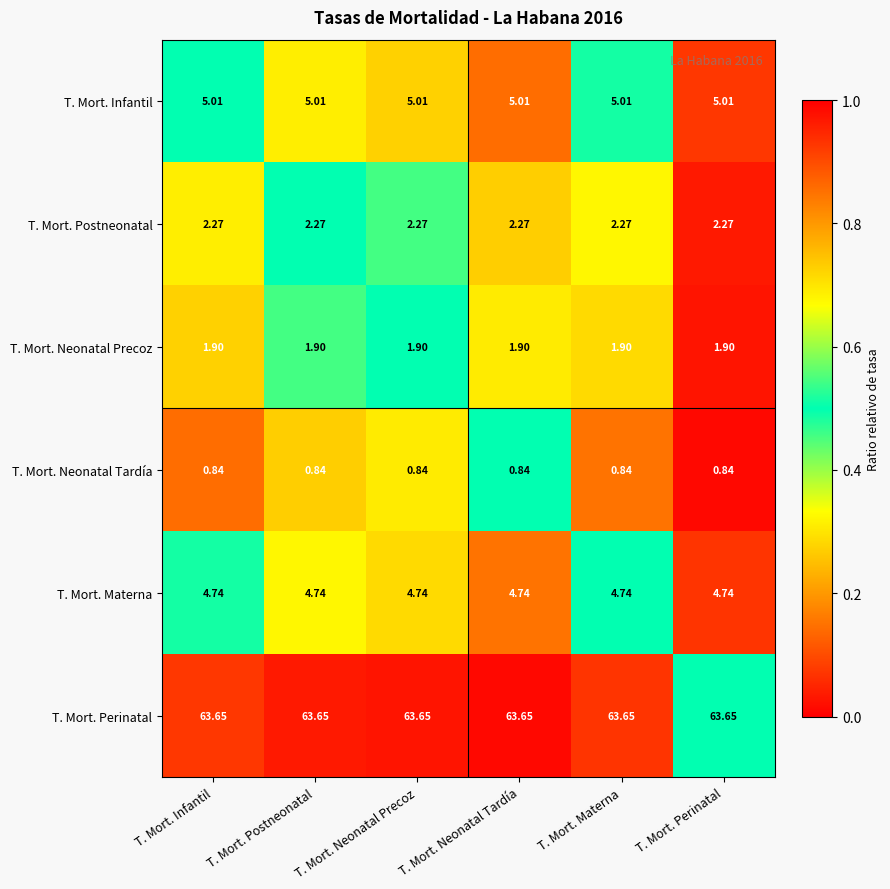

Rank the series at T. Mort. Infantil from lowest to highest value.

T. Mort. Neonatal Tardía, T. Mort. Neonatal Precoz, T. Mort. Postneonatal, T. Mort. Materna, T. Mort. Infantil, T. Mort. Perinatal